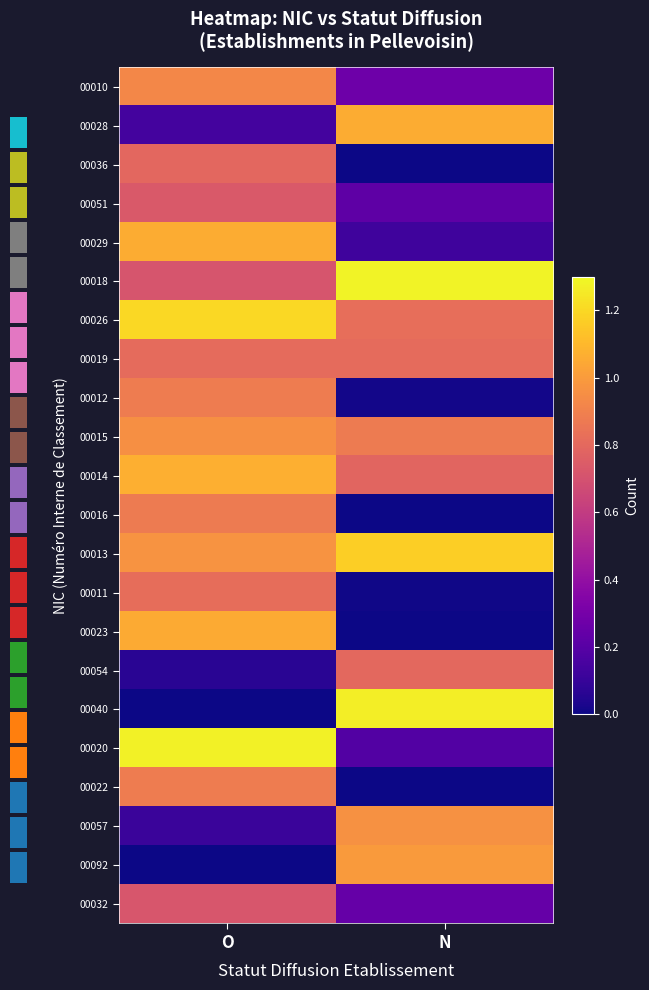

Is it true that 00057 equals 1.4 at N?

False